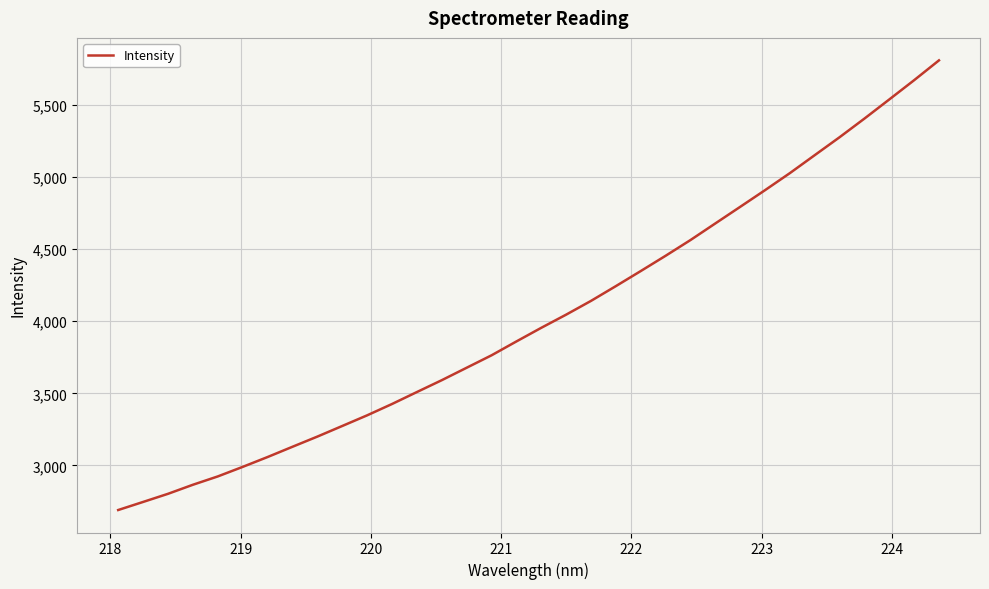

What is the smallest value displayed?

2690.6